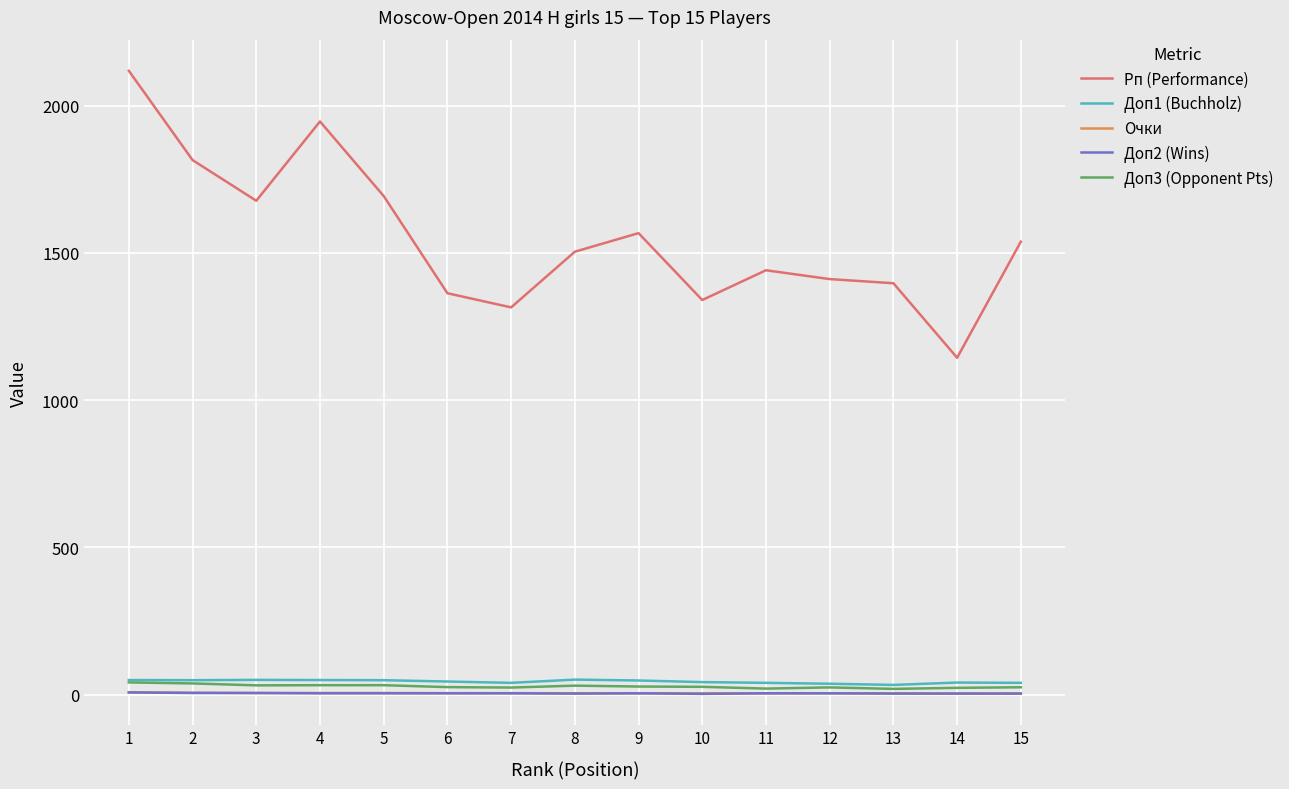

Is the value of Рп (Performance) at 14 greater than the value of Очки at 12?

Yes